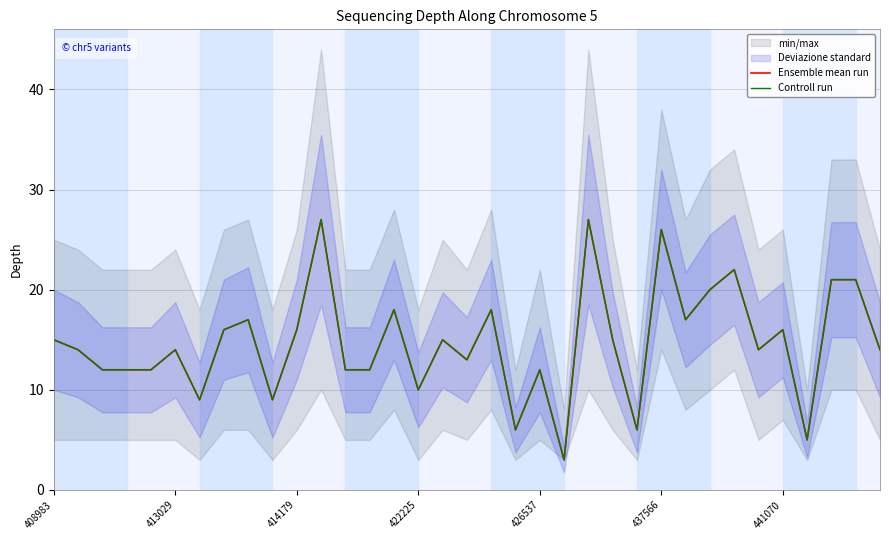

What is the label of the 18th point from the left?

17